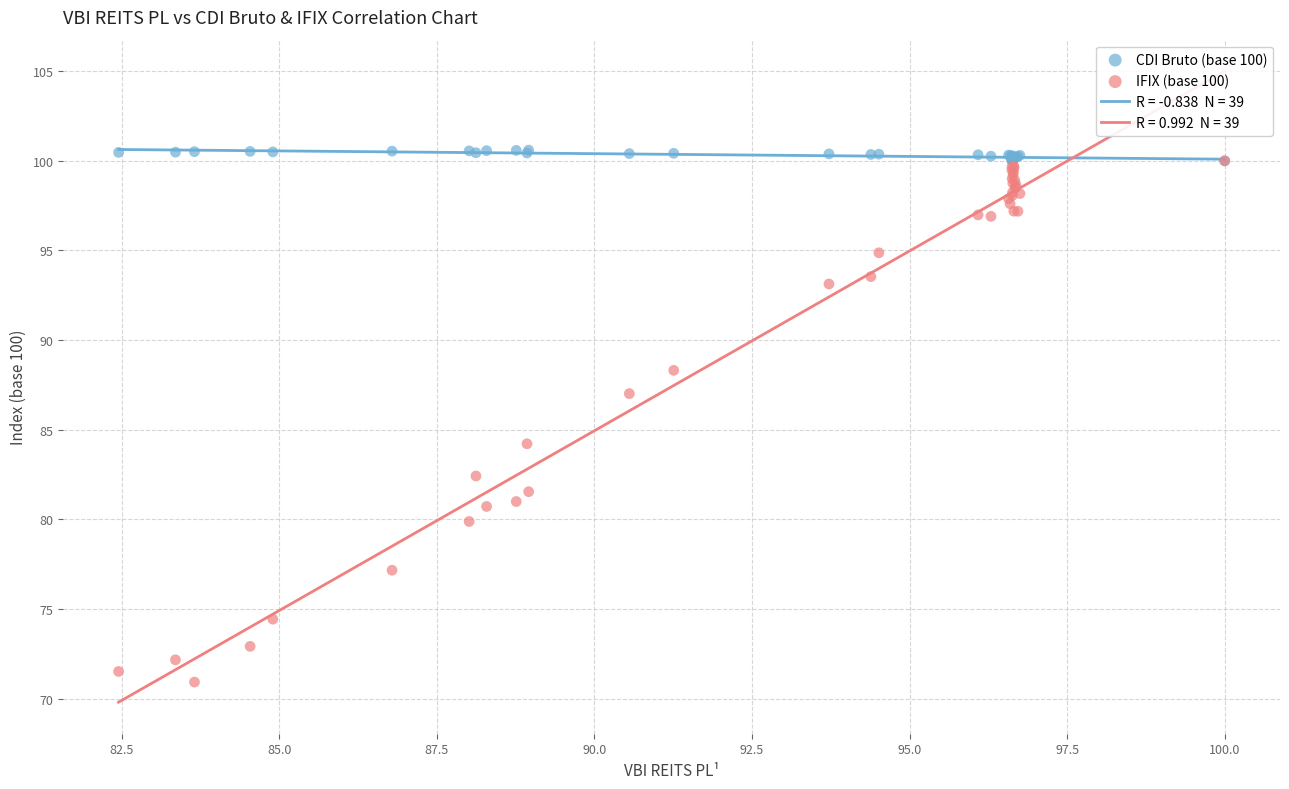

Across all series, what Y value is closest to 85?

84.2